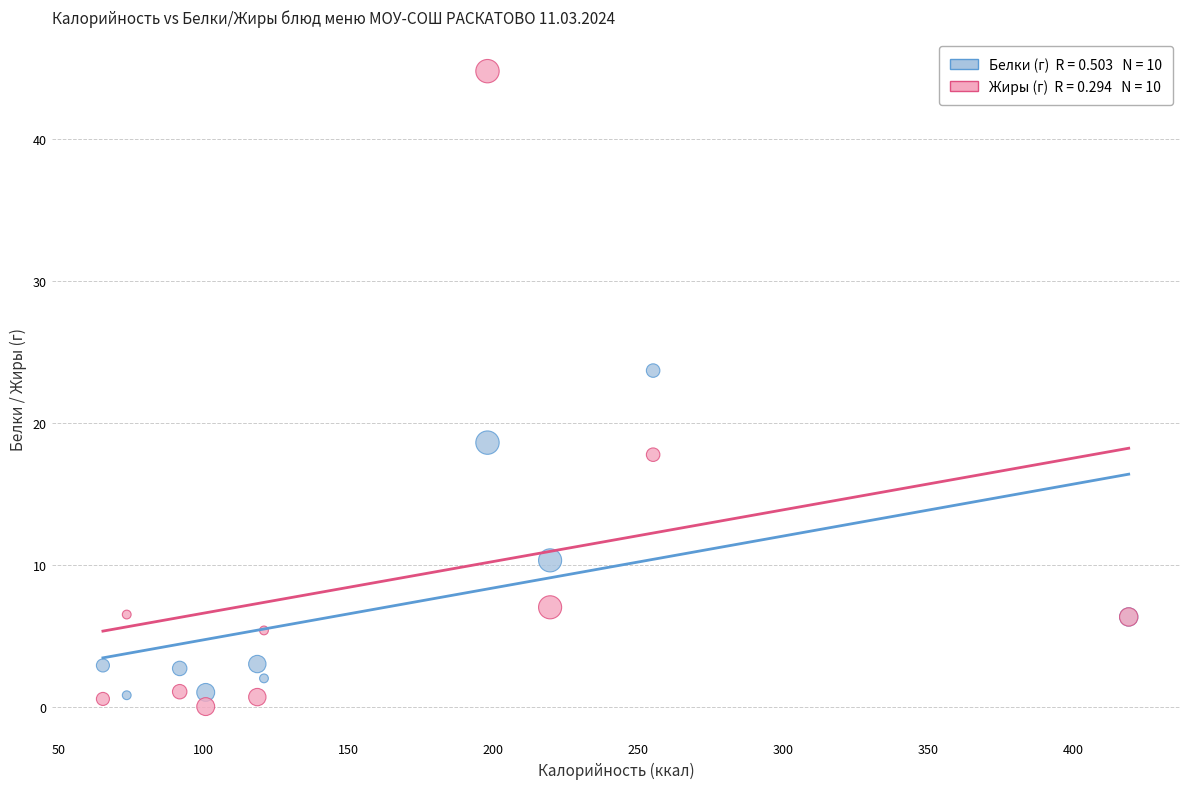

Across all series, what Y value is closest to 22?

23.7